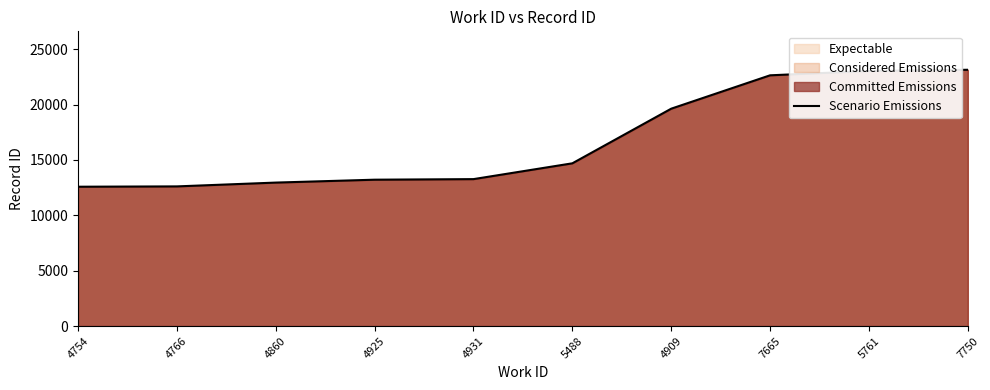

List the labels in order of value, smallest first.

4754, 4766, 4860, 4925, 4931, 5488, 4909, 7665, 5761, 7750